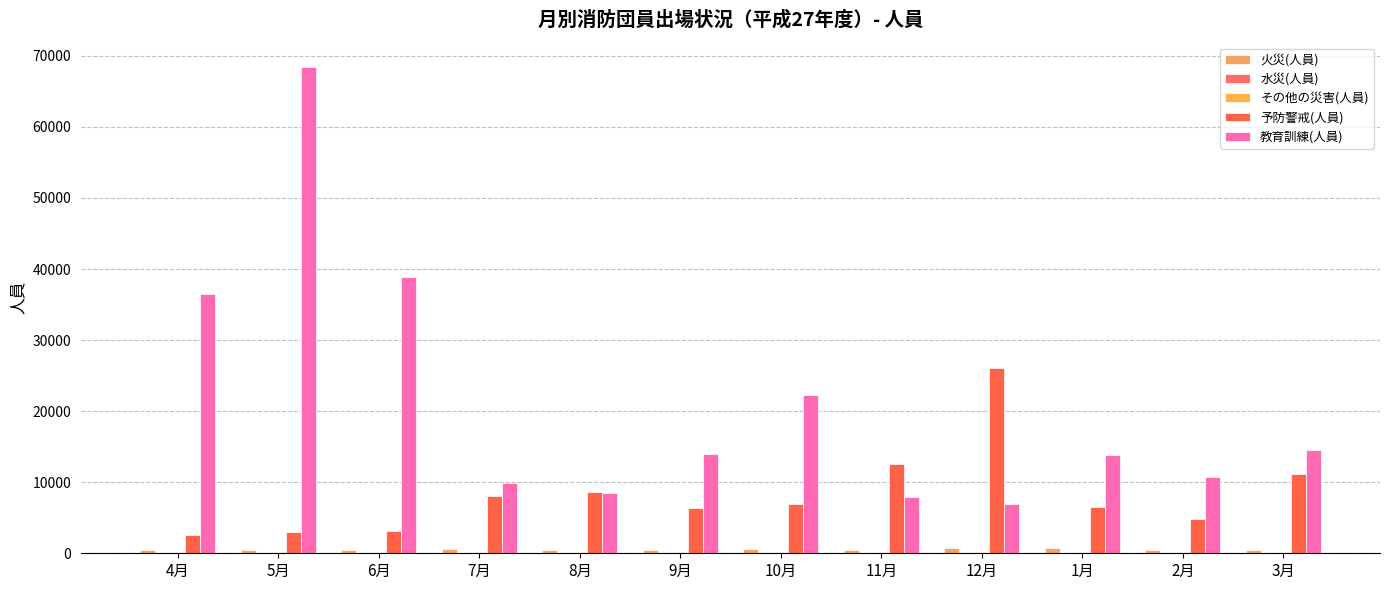

What is the spread (max minus min) of values at 7月?

9864